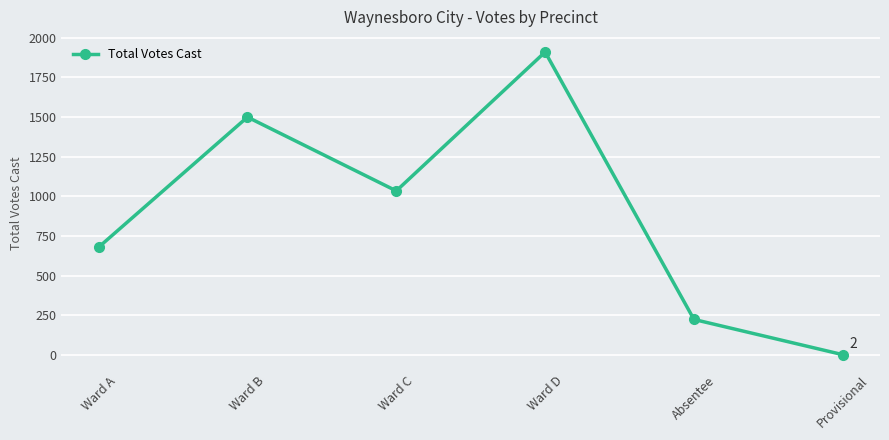

What is the sum of the values at Absentee and Ward D?

2133